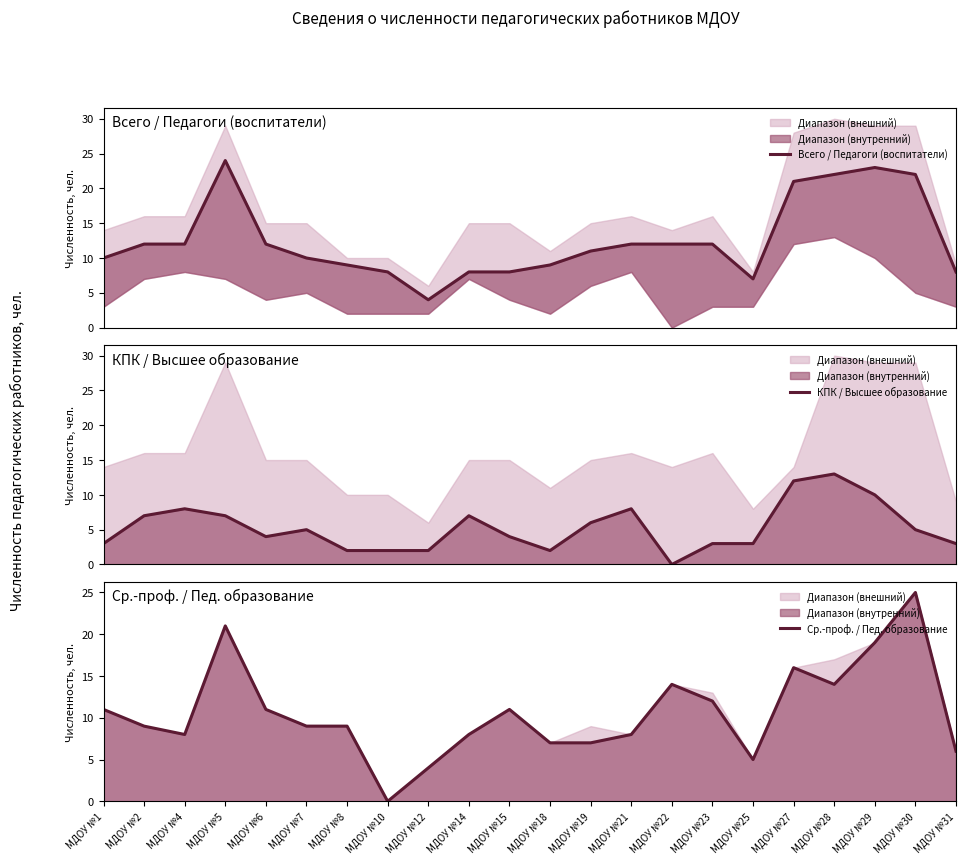

List the series in order of their peak value, lowest first.

КПК / Высшее образование, Всего / Педагоги (воспитатели), Ср.-проф. / Пед. образование